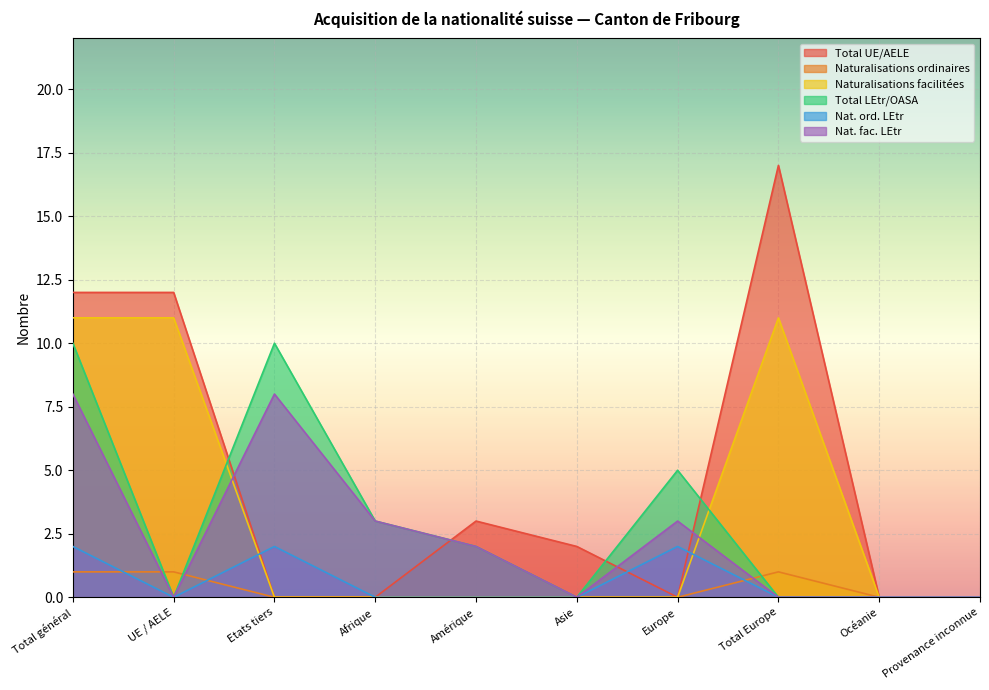

How many data points in Total LEtr/OASA are less than 2?

5